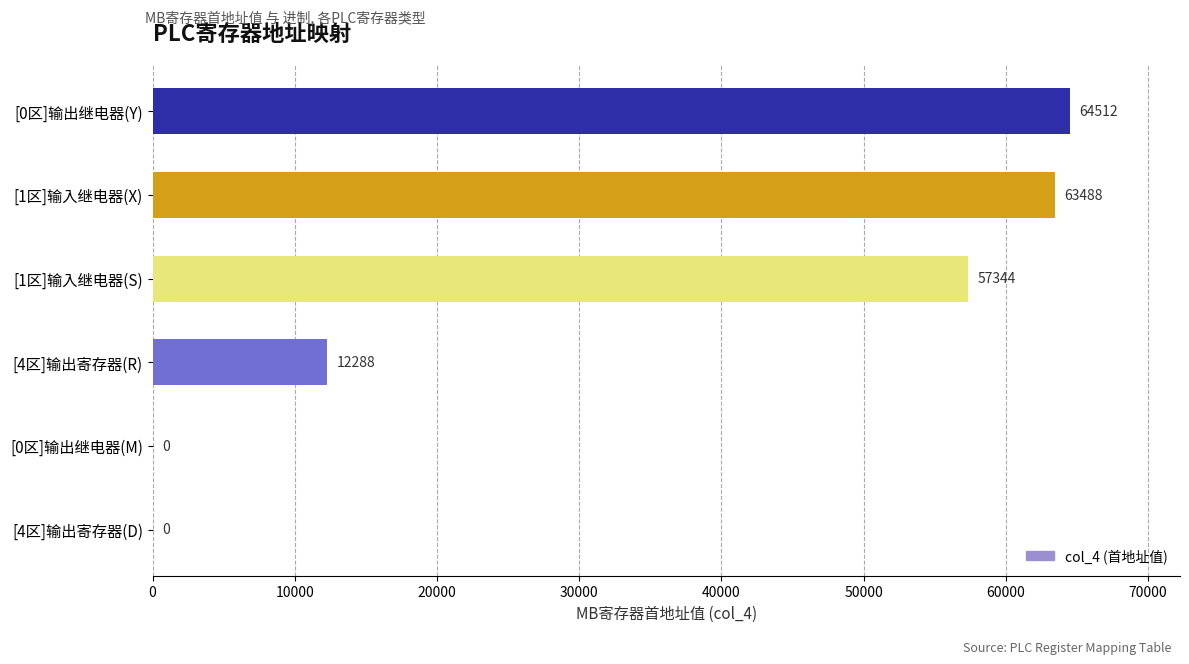

What is the sum of the values at [1区]输入继电器(S) and [0区]输出继电器(Y)?

121856